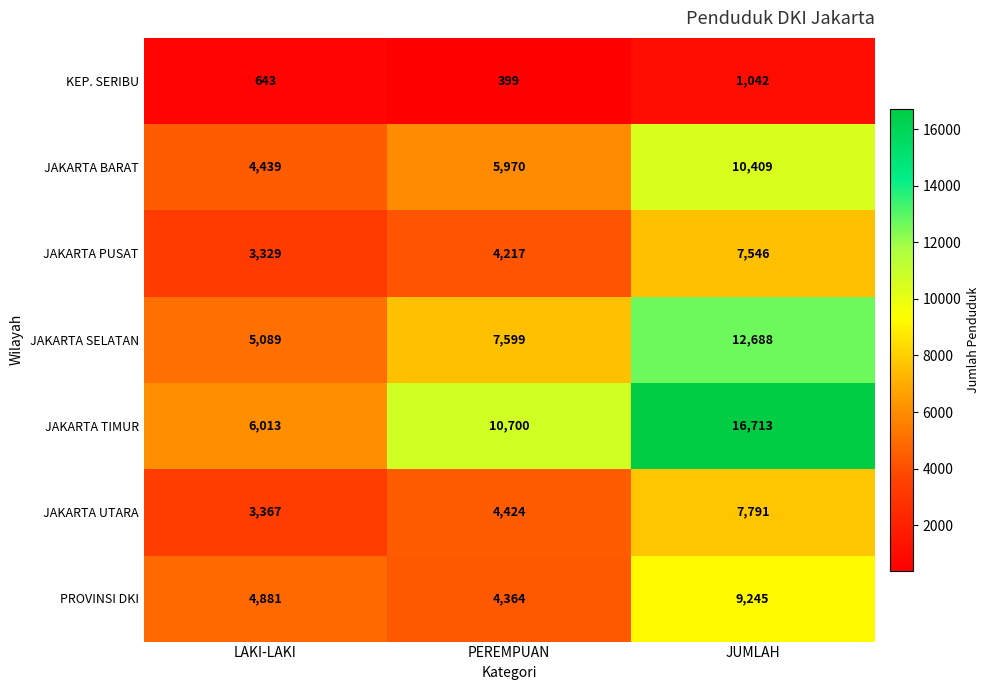

How many values in the PROVINSI DKI series are below 4881?

1